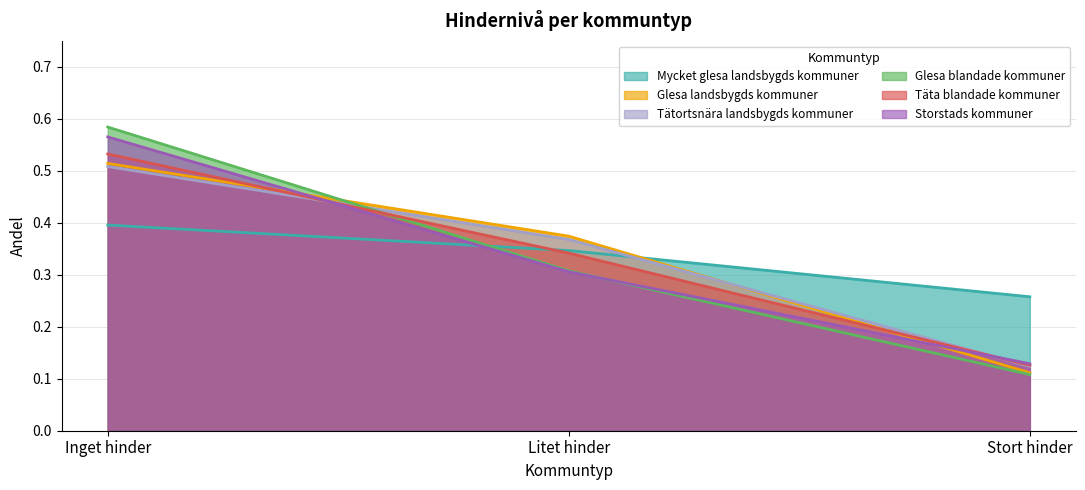

Which series has the largest total across all categories?

Mycket glesa landsbygds kommuner